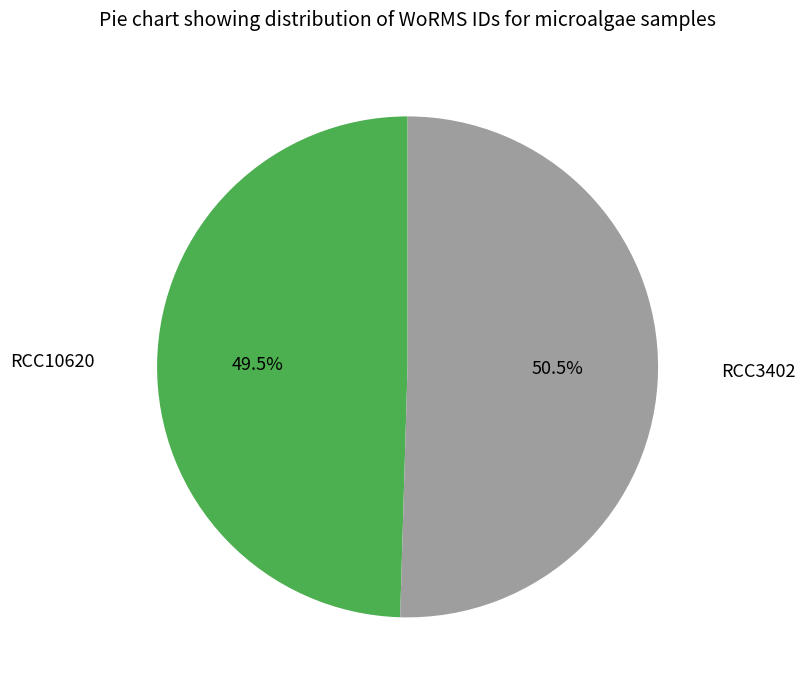

What percentage do RCC3402 and RCC10620 together represent?

100.0%